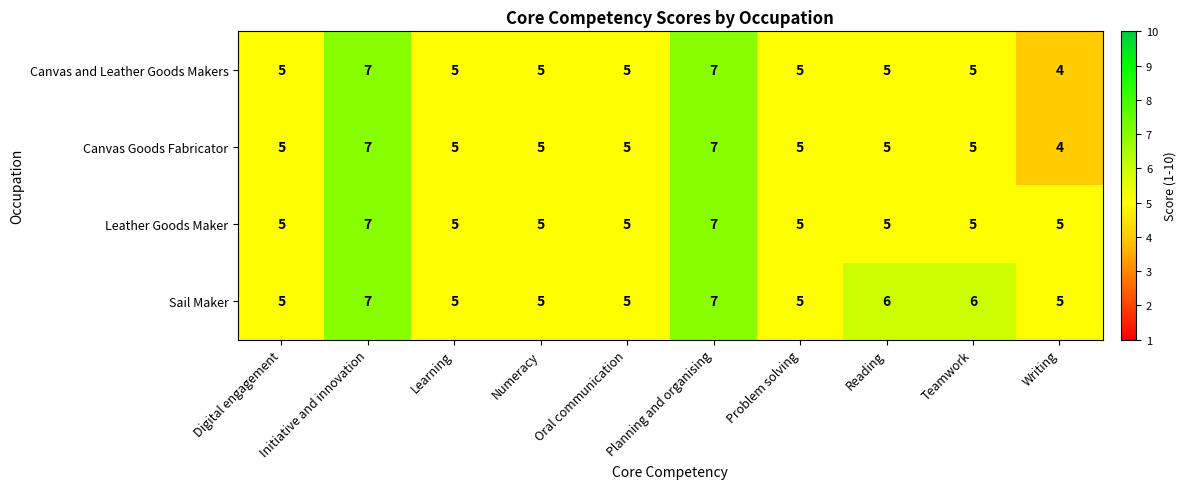

The Canvas Goods Fabricator series shows 7 at Planning and organising. True or false?

True